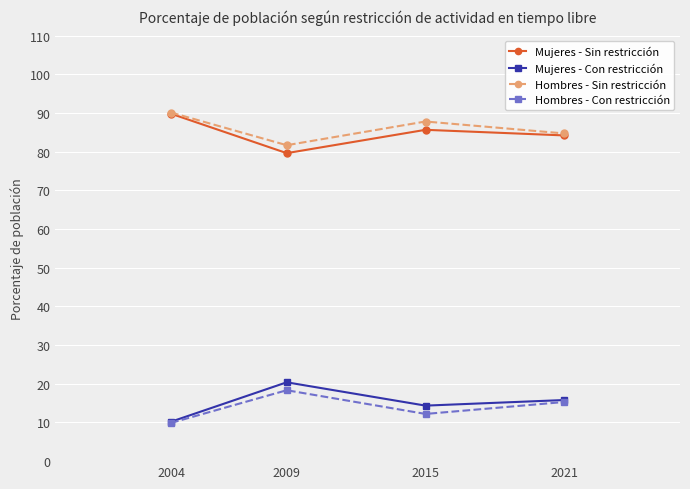

What are all the series names shown in the legend?

Mujeres - Sin restricción, Mujeres - Con restricción, Hombres - Sin restricción, Hombres - Con restricción